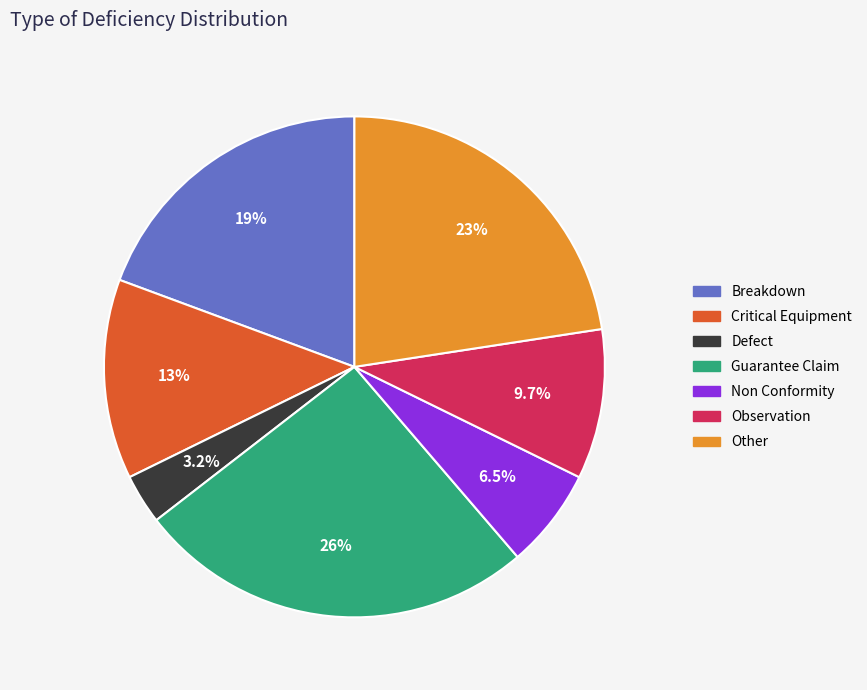

Which category has the smallest portion of the pie?

Defect